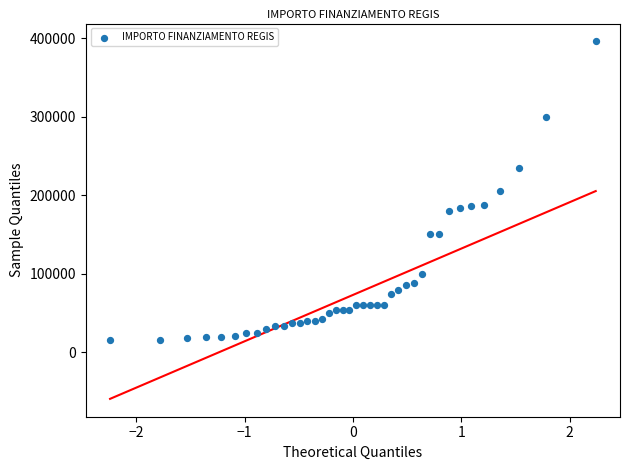

What is the range of X values (max minus min)?

4.5